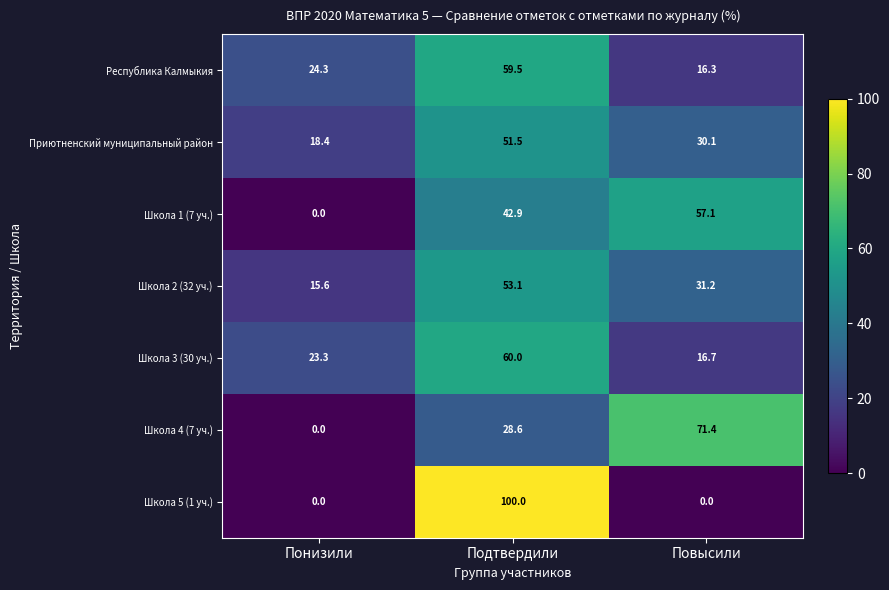

Which series has the largest range (max minus min)?

Школа 5 (1 уч.)